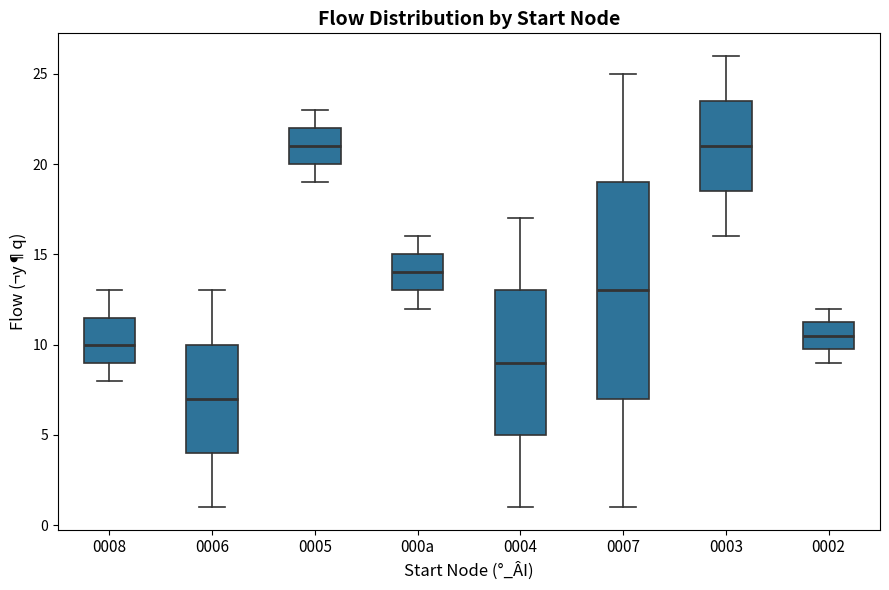

Reading left to right, read every box against the y-axis: the position of its median line, the range the box covers, and the ends of its whiskers. The values are not printed on the chart, so give them approximately, as read against the axis.

0008: median 10.0, box 9.0 to 11.5, whiskers 8.0 to 13.0
0006: median 7.0, box 4.0 to 10.0, whiskers 1.0 to 13.0
0005: median 21.0, box 20.0 to 22.0, whiskers 19.0 to 23.0
000a: median 14.0, box 13.0 to 15.0, whiskers 12.0 to 16.0
0004: median 9.0, box 5.0 to 13.0, whiskers 1.0 to 17.0
0007: median 13.0, box 7.0 to 19.0, whiskers 1.0 to 25.0
0003: median 21.0, box 18.5 to 23.5, whiskers 16.0 to 26.0
0002: median 10.5, box 10.0 to 11.5, whiskers 9.0 to 12.0